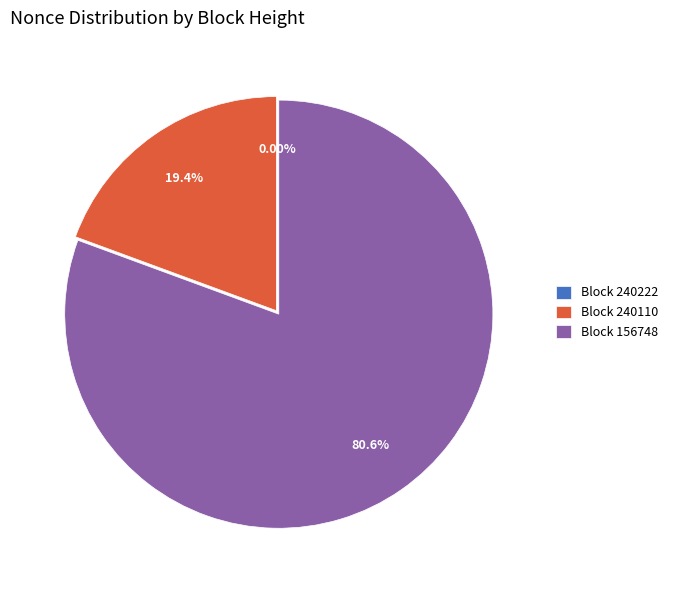

Do Block 156748 and Block 240110 together represent more than half of the pie?

Yes